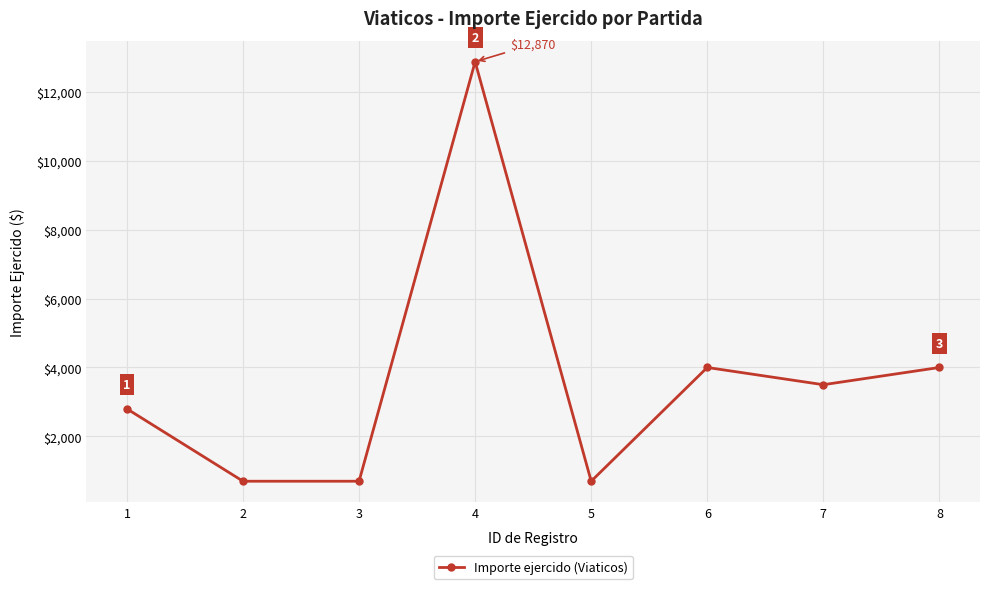

What is the approximate value at 6, to the nearest 100?

4000